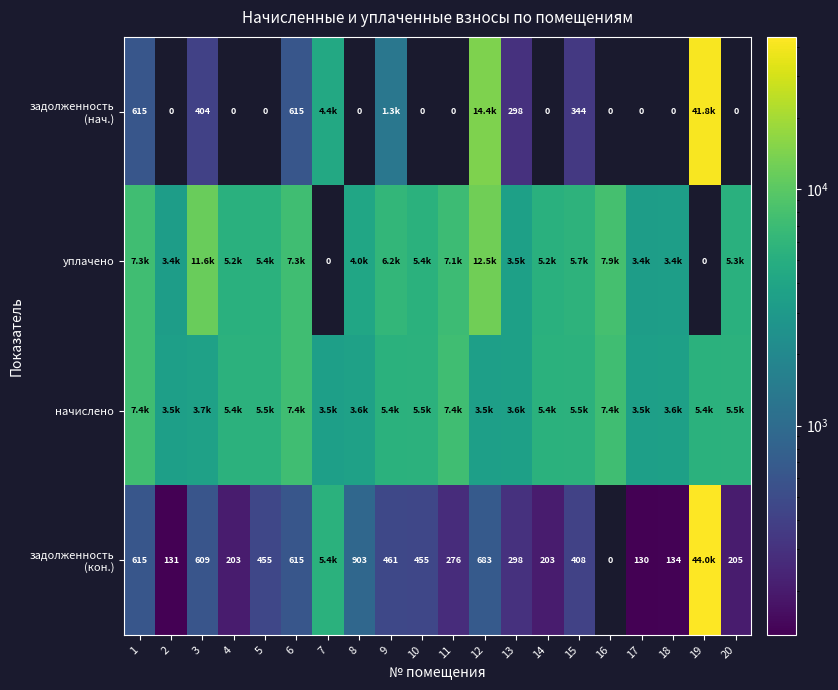

What is the difference between the уплачено values at 20 and 17?

1931.3